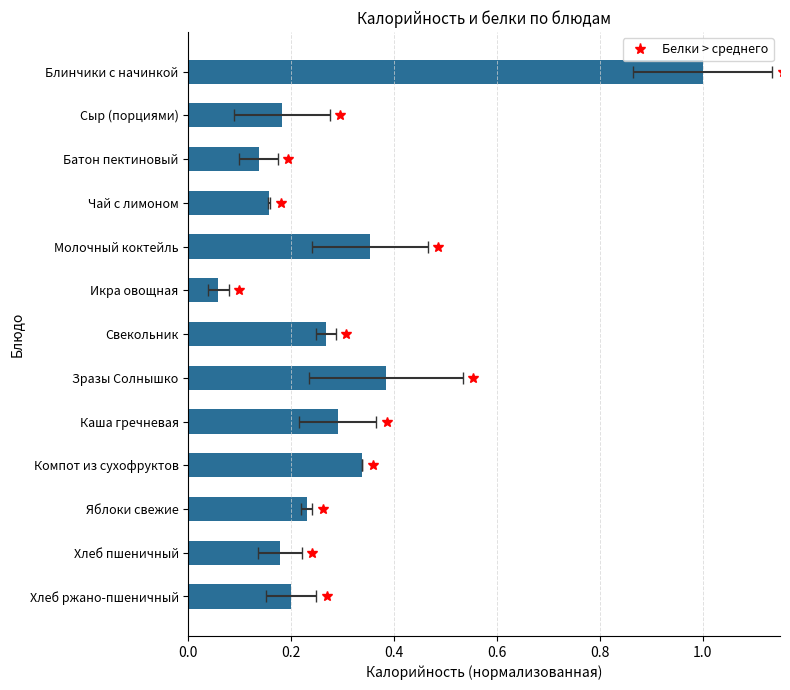

Read the value at Сыр (порциями).

0.2